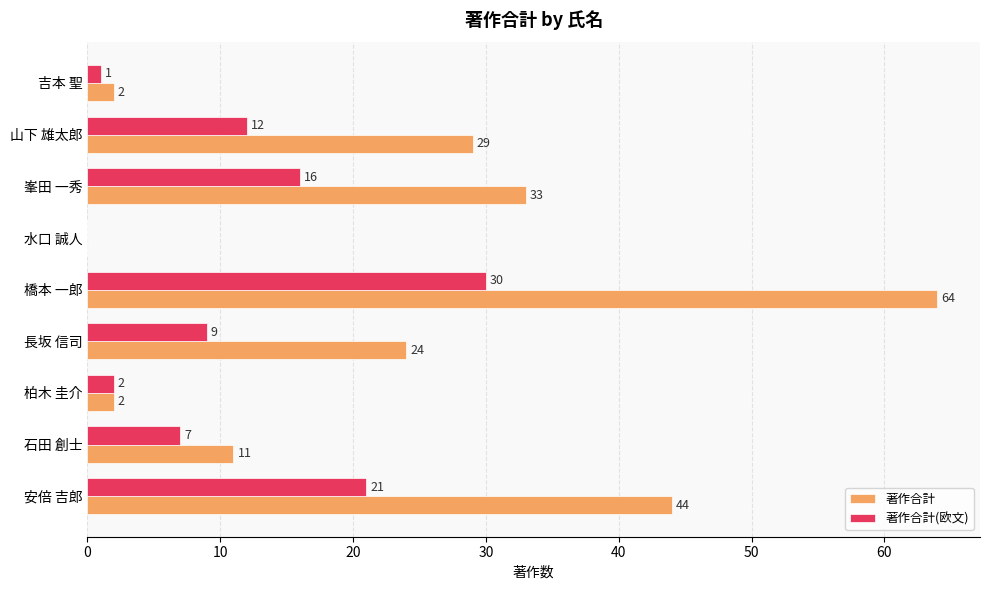

What is the average value of the 著作合計(欧文) series?

11